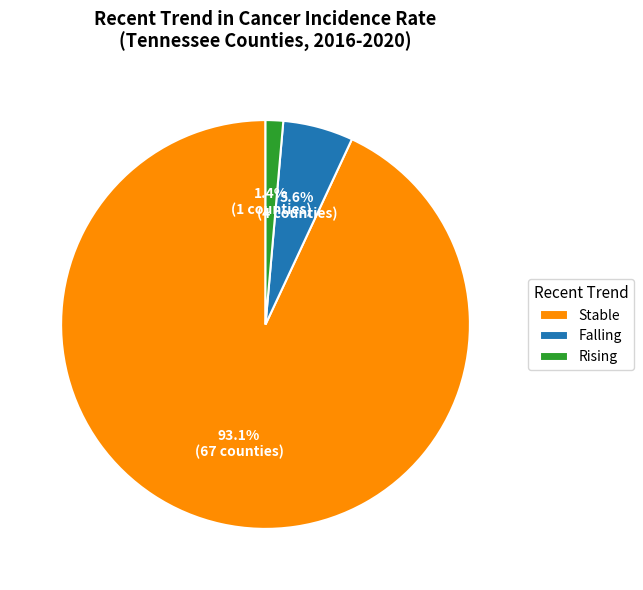

Which has a higher value, Stable or Rising?

Stable